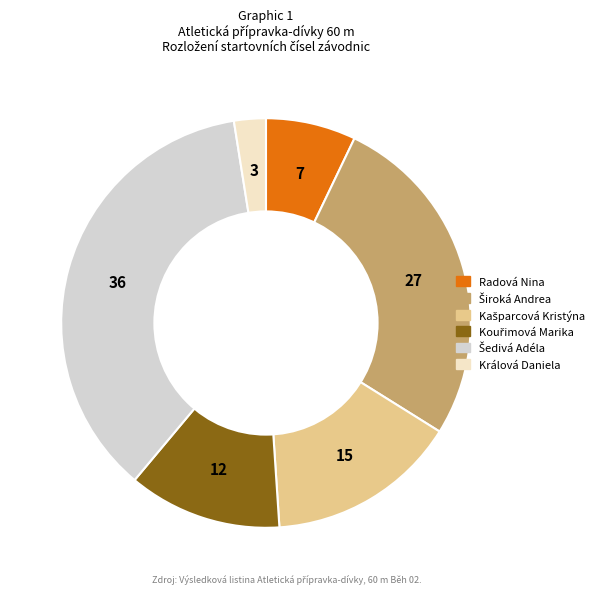

To the nearest percent, what is the difference between the largest and smallest slice percentages?

34%